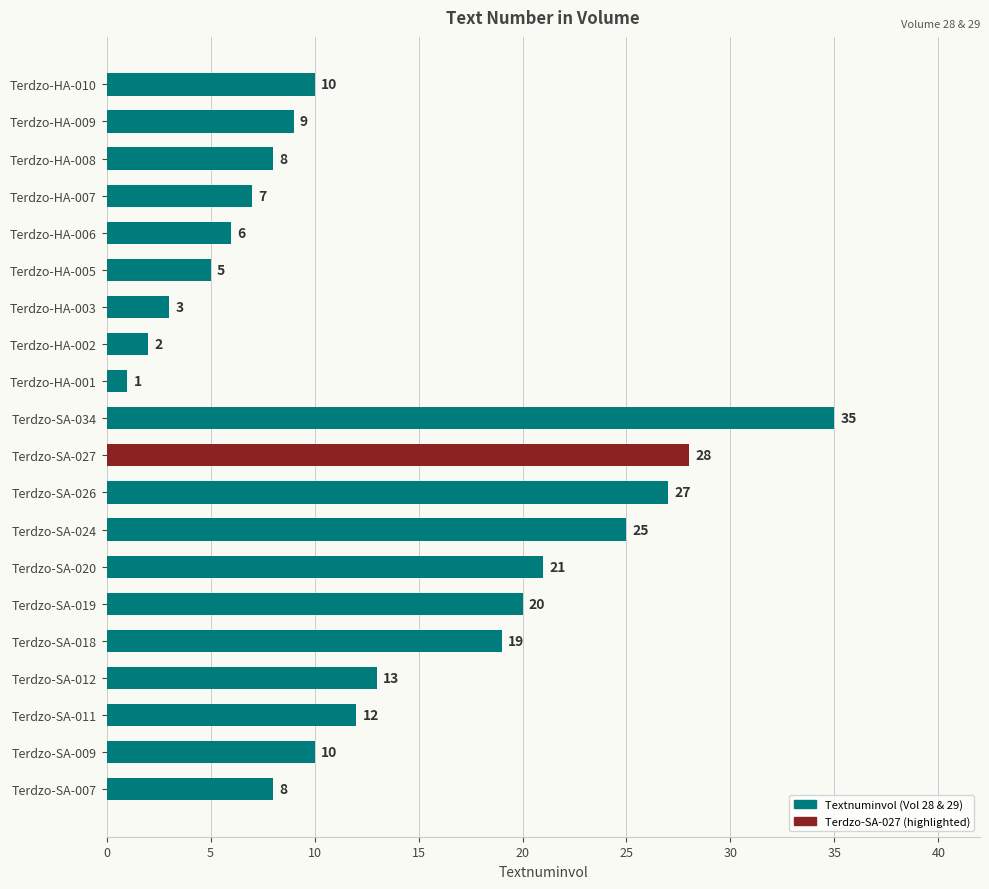

Read the value at Terdzo-HA-003.

3